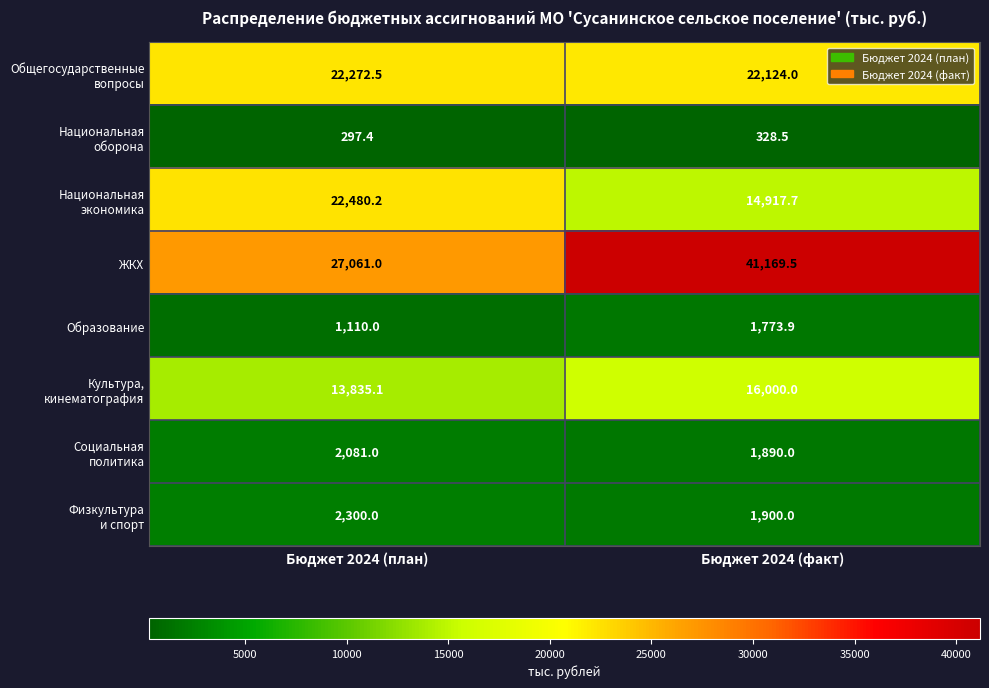

What is the sum of the Образование values at Бюджет 2024 (факт) and Бюджет 2024 (план)?

2883.9